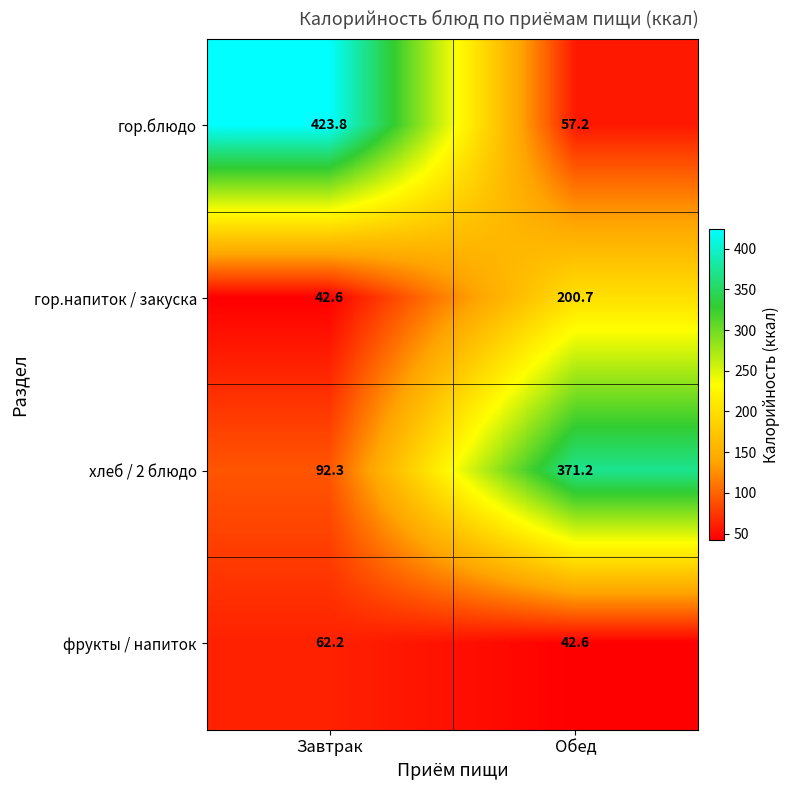

What is the difference between the maximum and minimum values in the гор.напиток / закуска series?

158.1